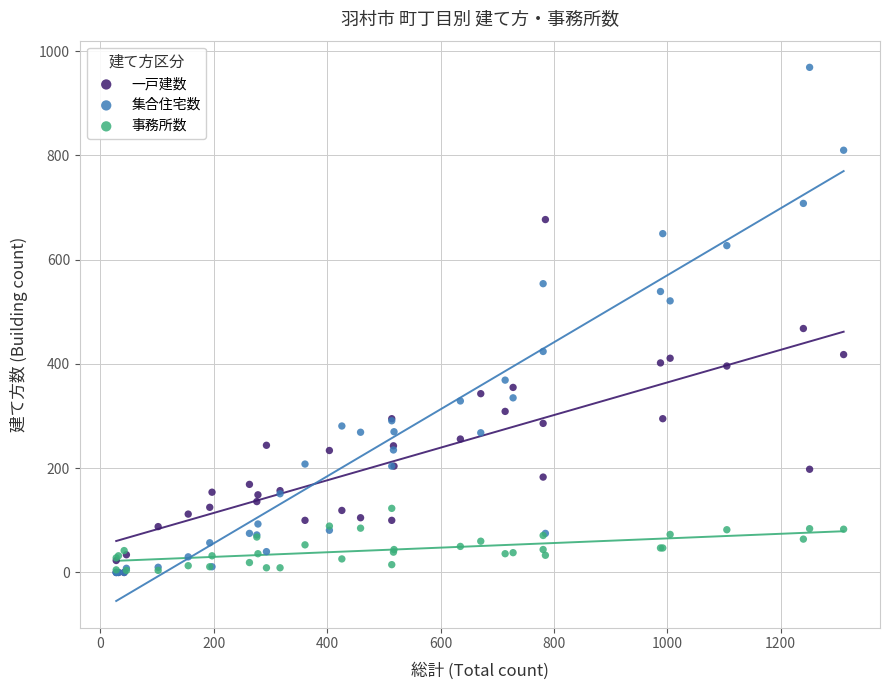

Which series contains the highest Y value?

集合住宅数